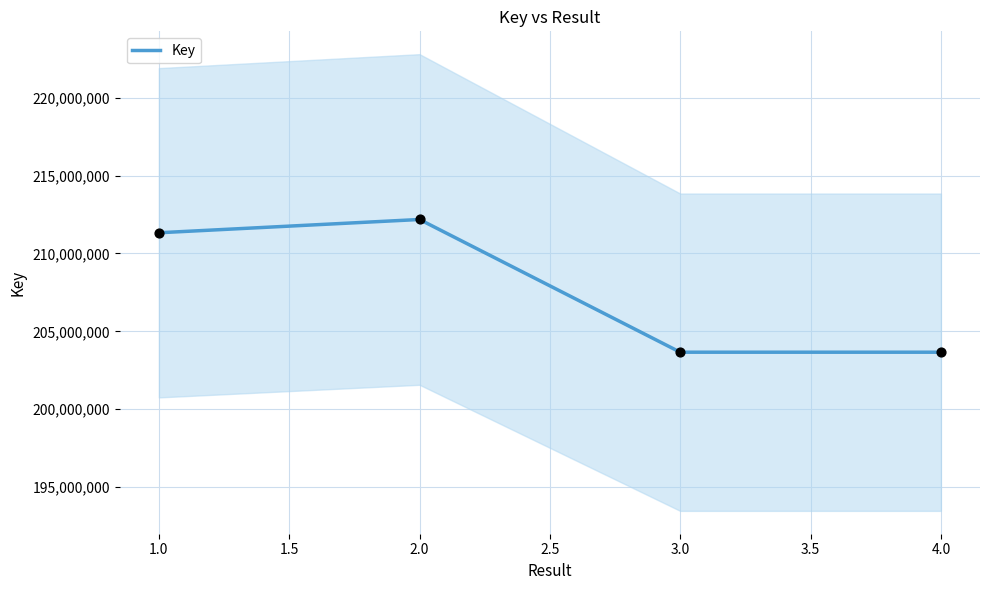

The value of Key at 1.0 is 211326019. True or false?

True